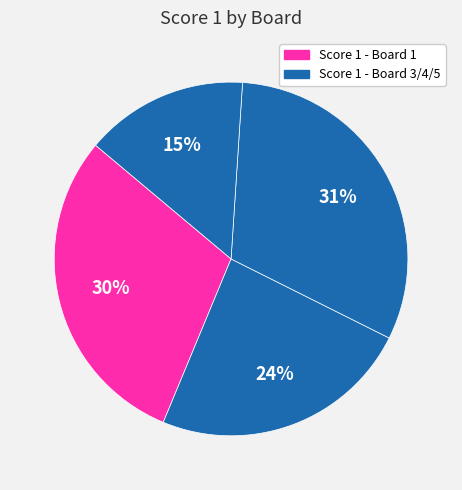

How many slices are in this pie chart?

4